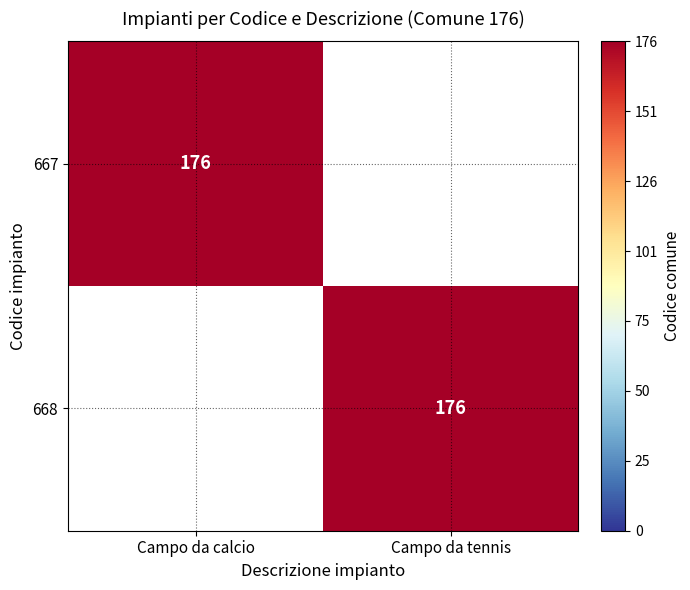

The 667 series shows 176 at Campo da calcio. True or false?

True